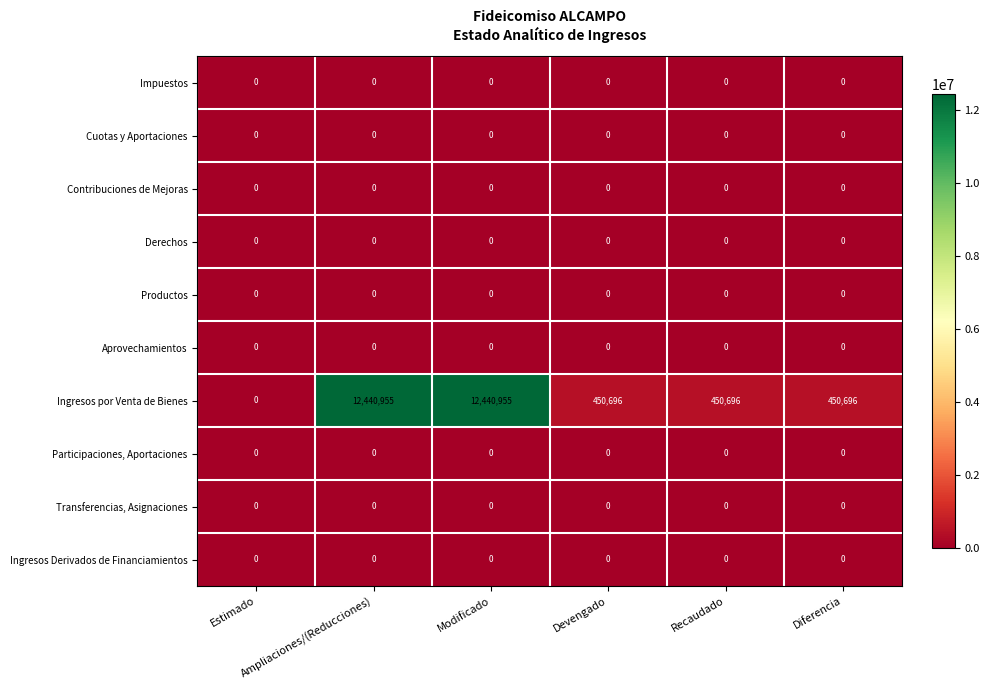

Which series has the largest range (max minus min)?

Ingresos por Venta de Bienes